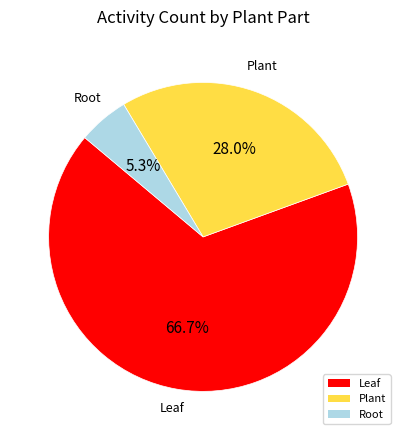

To the nearest percent, what is the difference between the Leaf and Root slice percentages?

61%